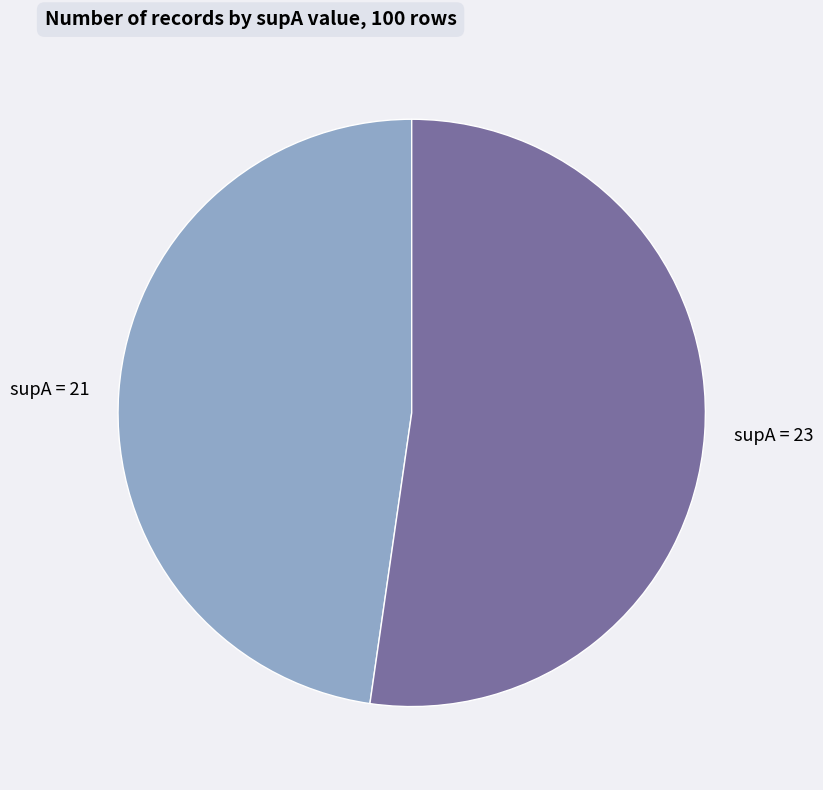

Is it true that supA = 23 is 52% of the pie?

True